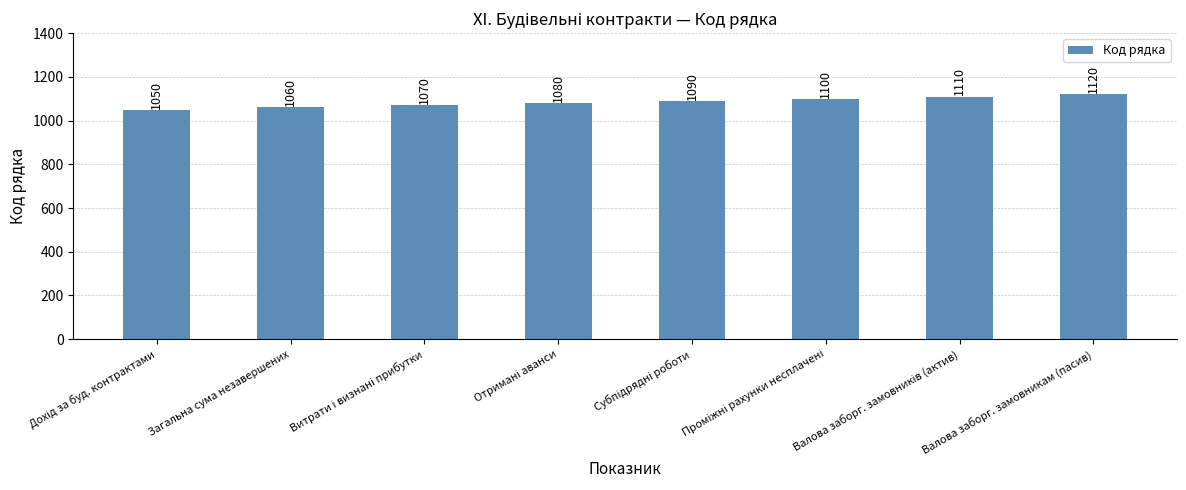

What is the smallest value displayed?

1050